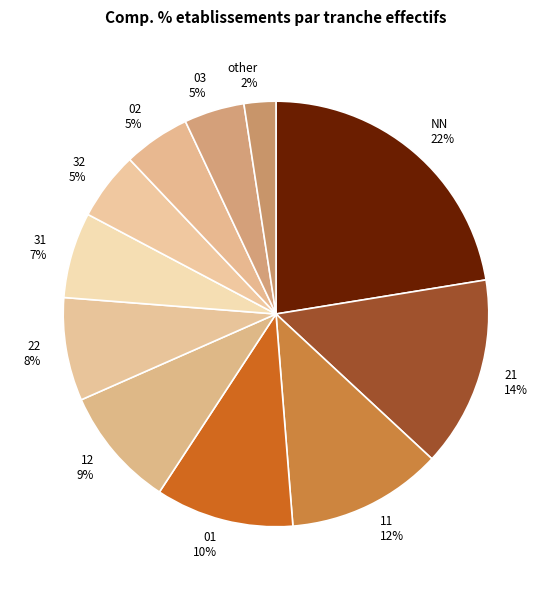

Count the number of slices in the pie.

11